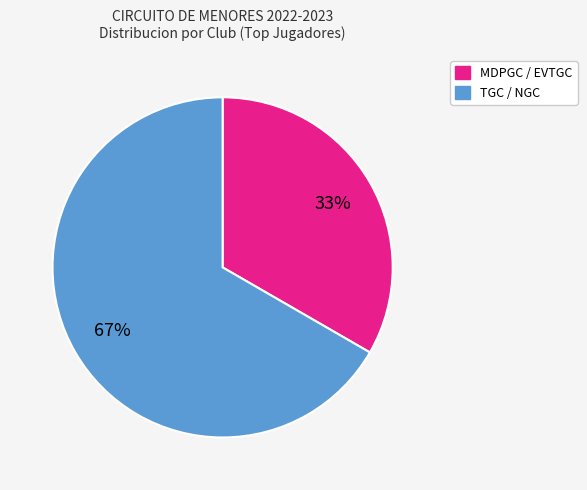

To the nearest percent, what is the average slice percentage?

50%